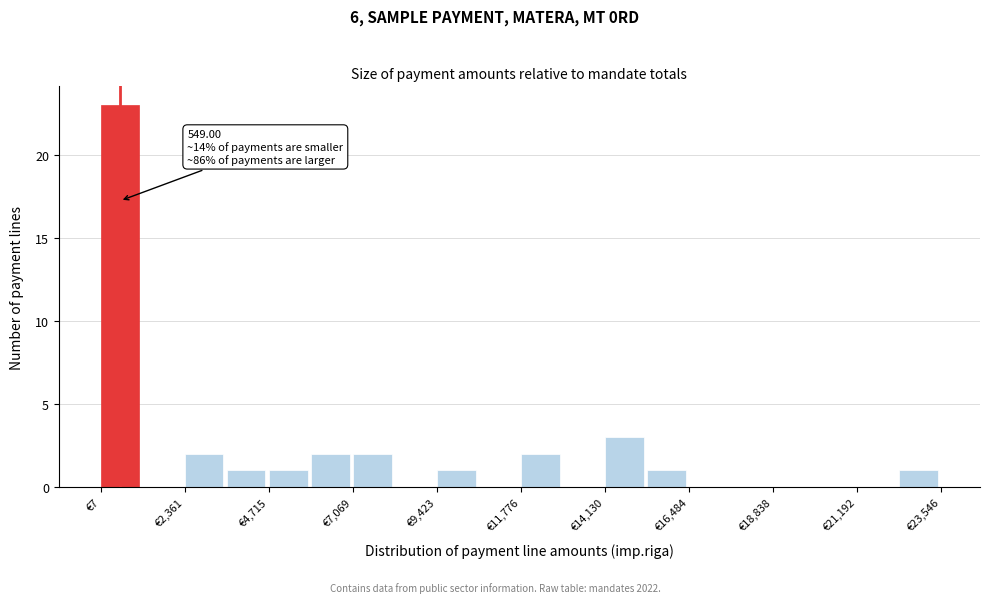

Read against the x-axis, roughly where is the centre of the tallest bar?

500